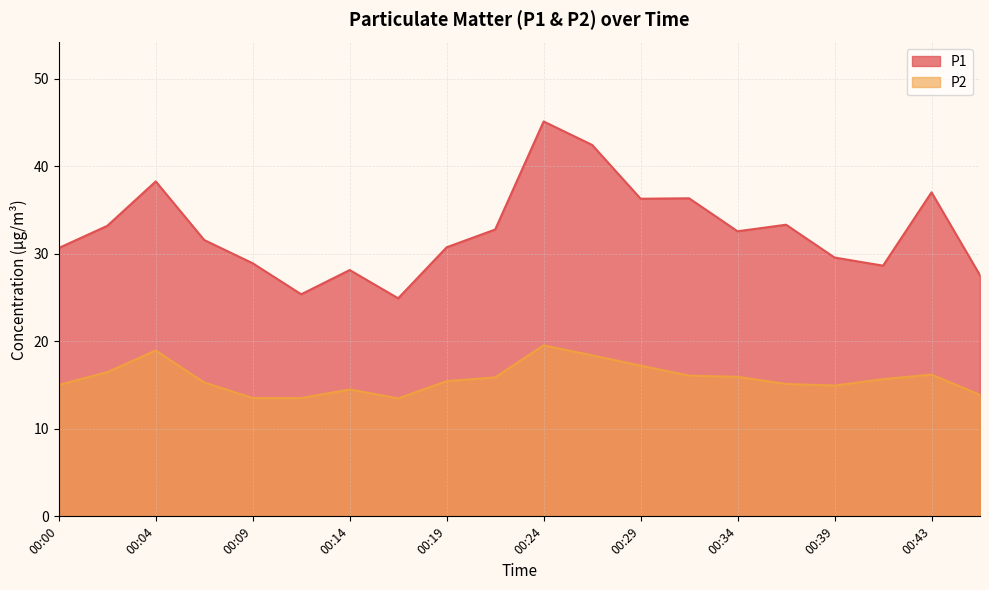

Is the value of P1 at 00:07 greater than the value of P2 at 00:29?

Yes